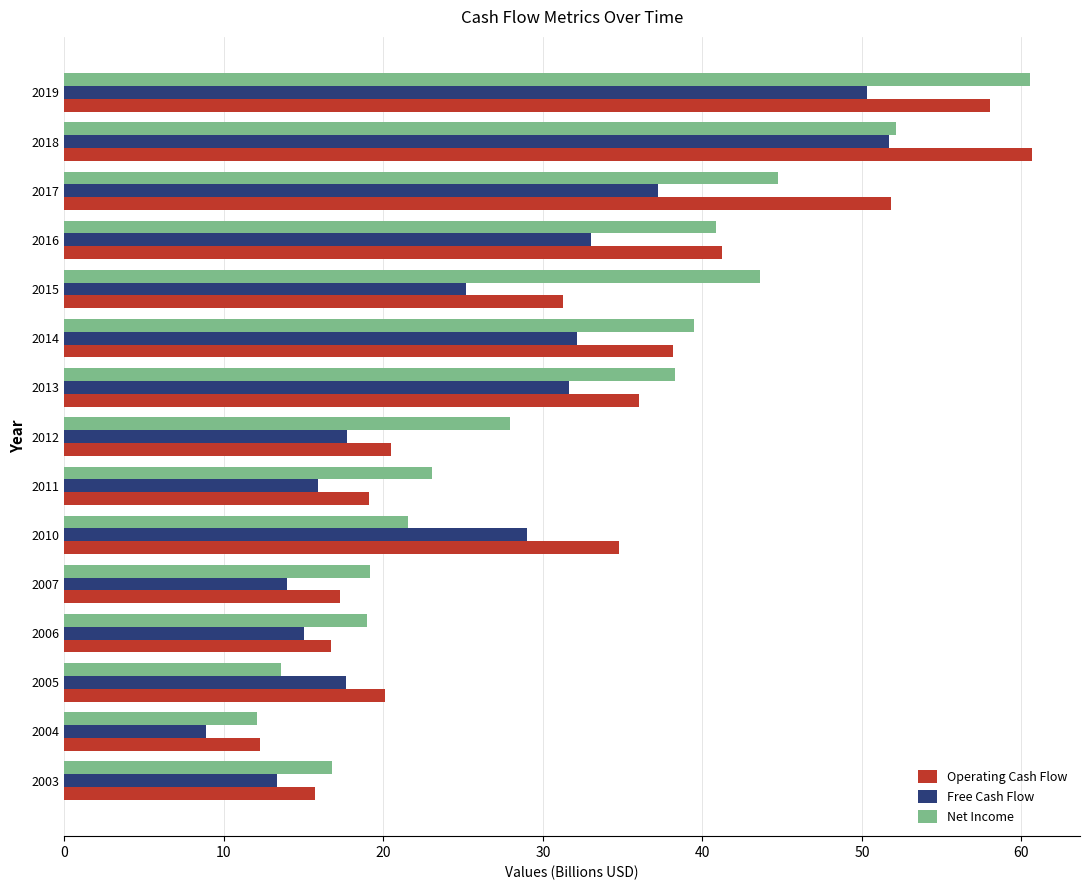

Count the number of categories in the chart.

15